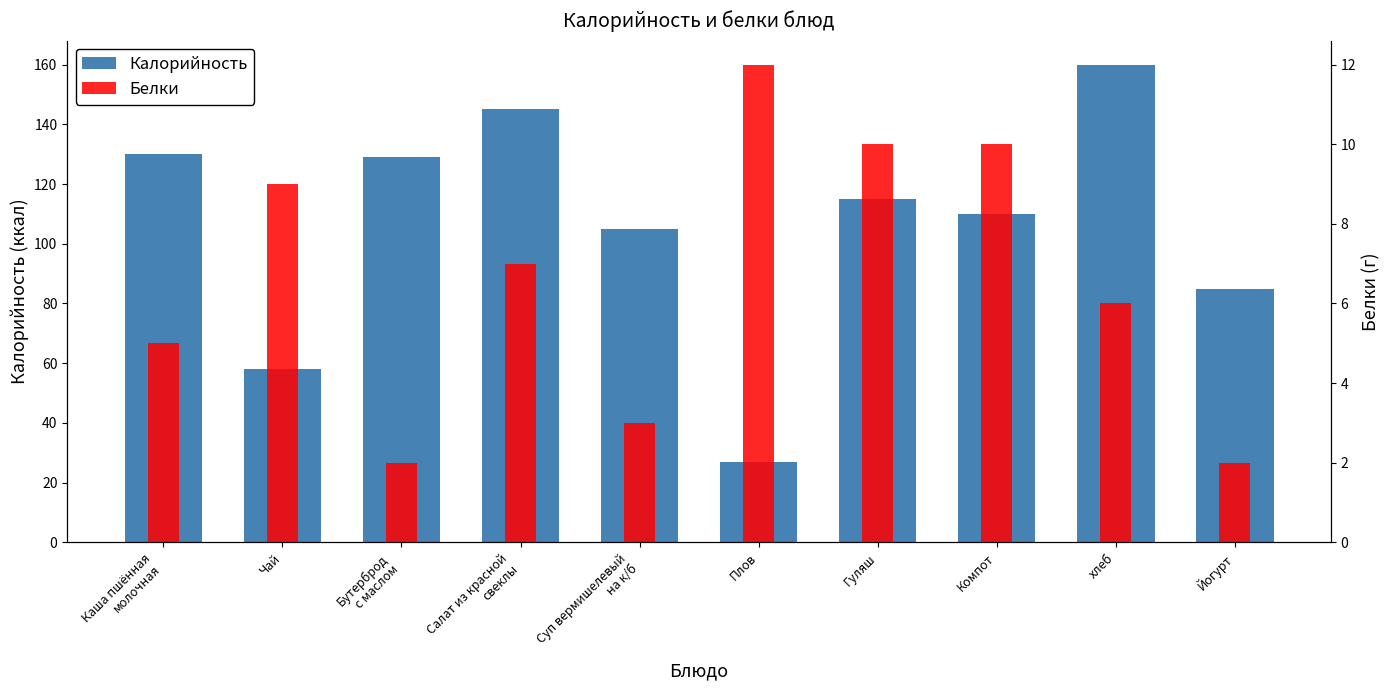

Count the number of categories in the chart.

10